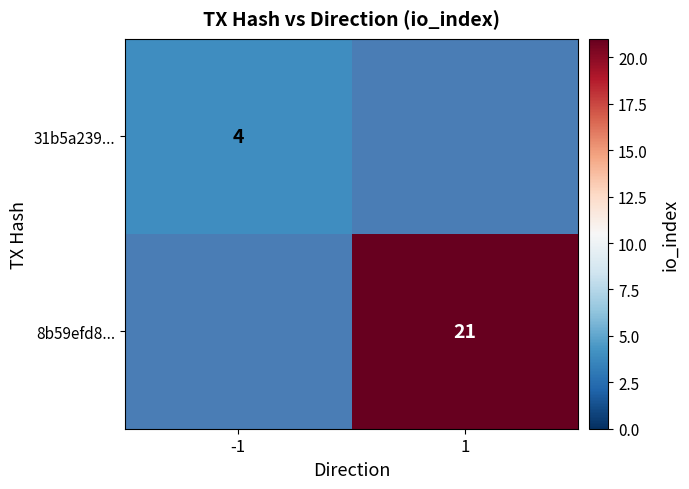

True or false: 31b5a239... has a value of 4 at -1.

True